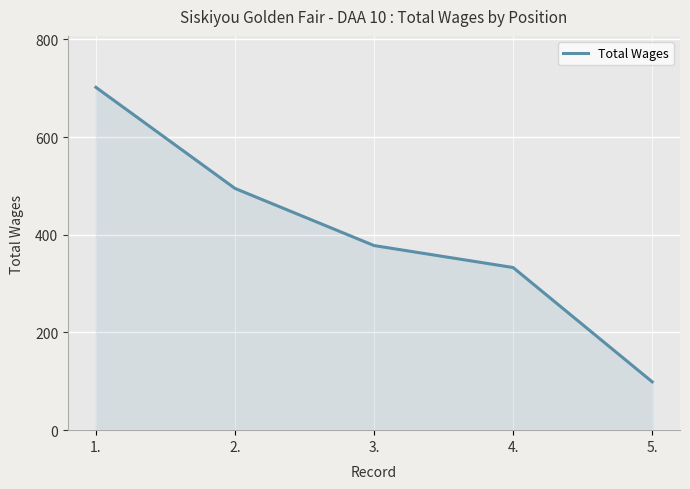

True or false: the data shows 458 at 4..

False